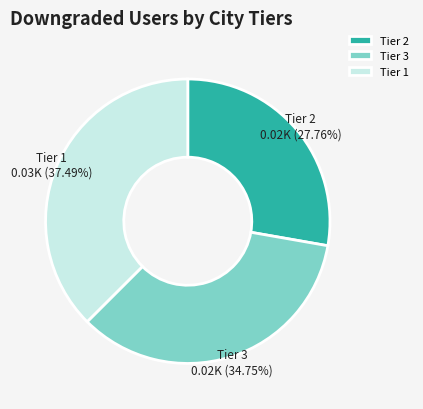

Between Tier 3 and Tier 2, which is larger?

Tier 3